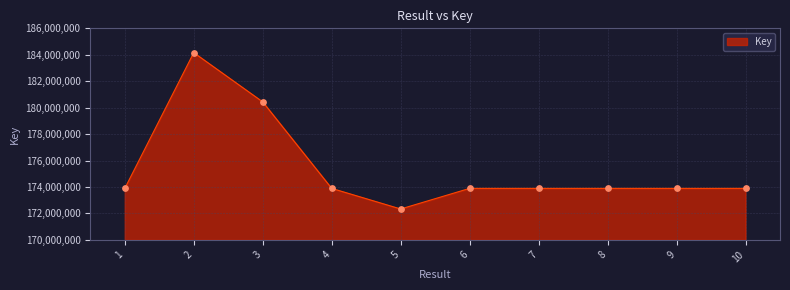

What is the ratio of the value at 9 to the value at 10?

1.0